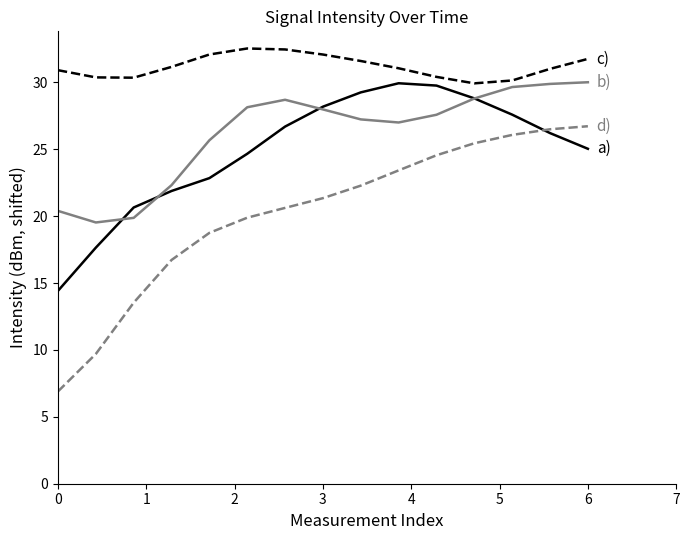

What is the minimum value shown in the chart?

6.9